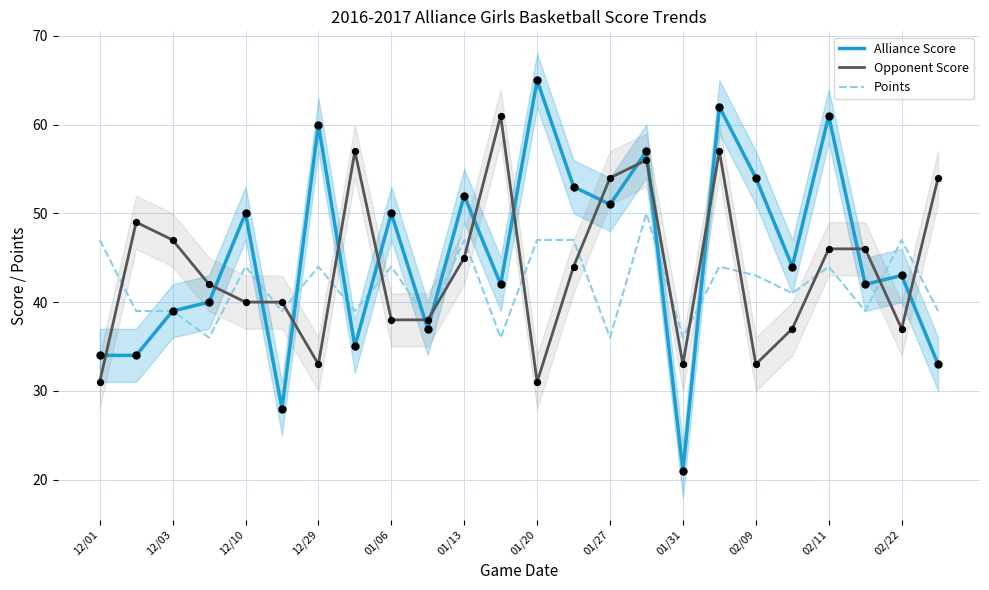

Which series has the widest spread of Y values?

Alliance Score